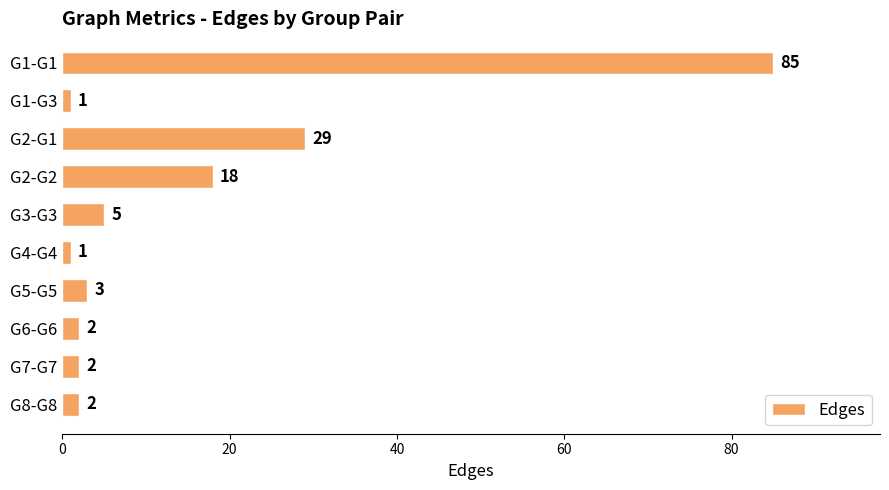

At which label is the value closest to 43?

G2-G1